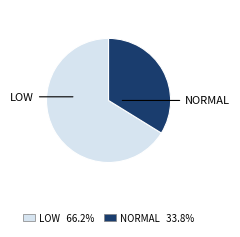

How many segments does this pie chart have?

2